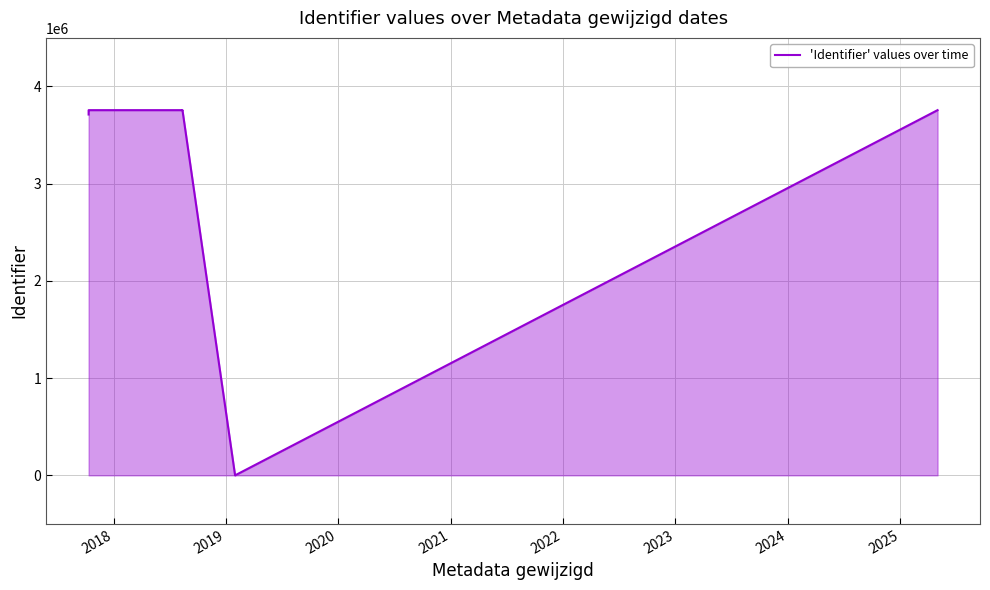

Does the chart display data point markers on the line(s)?

No